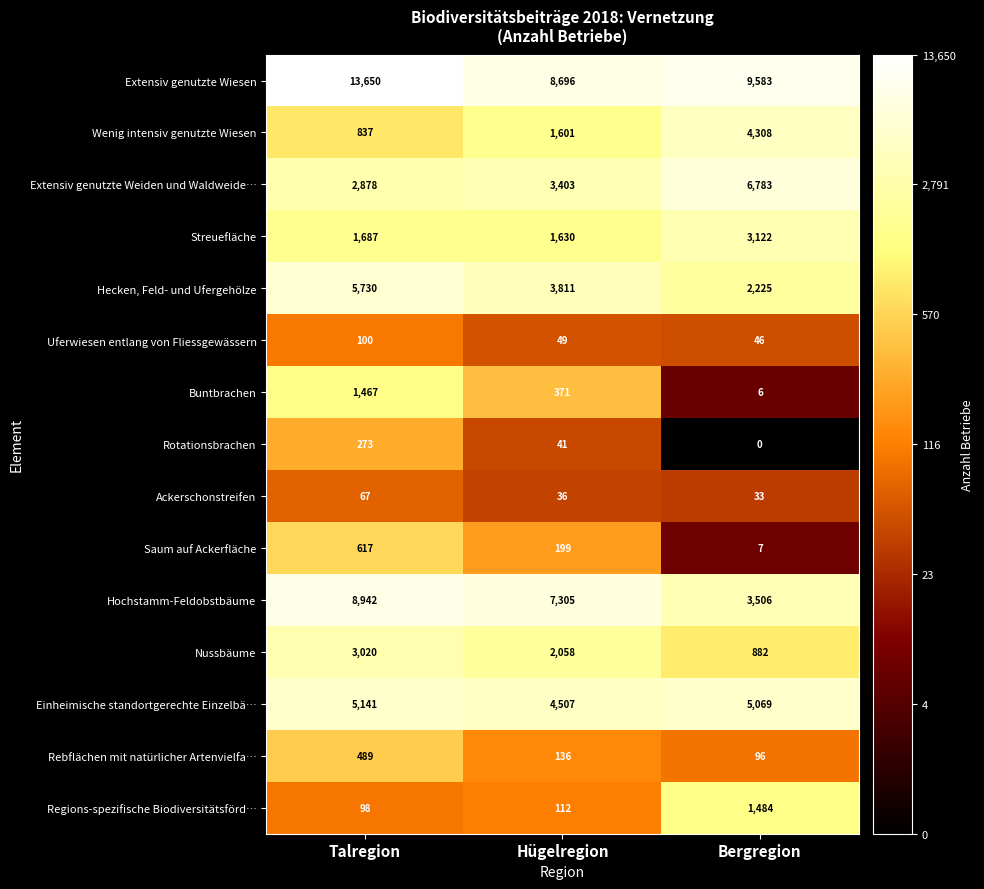

Count the Buntbrachen values in the range 6 to 1467.

3